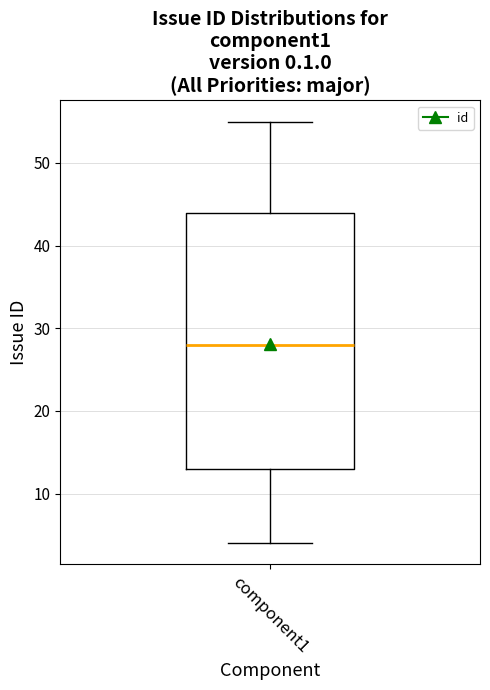

Read this box plot against the y-axis: the position of the median line, the range covered by the box, and the ends of both whiskers. The values are not printed on the chart, so give them approximately, as read against the axis.

median 28, box 13 to 44, whiskers 4 to 55